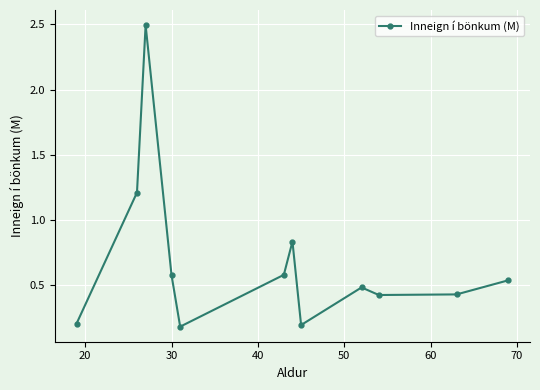

What is the difference between the maximum and minimum values?

2.3